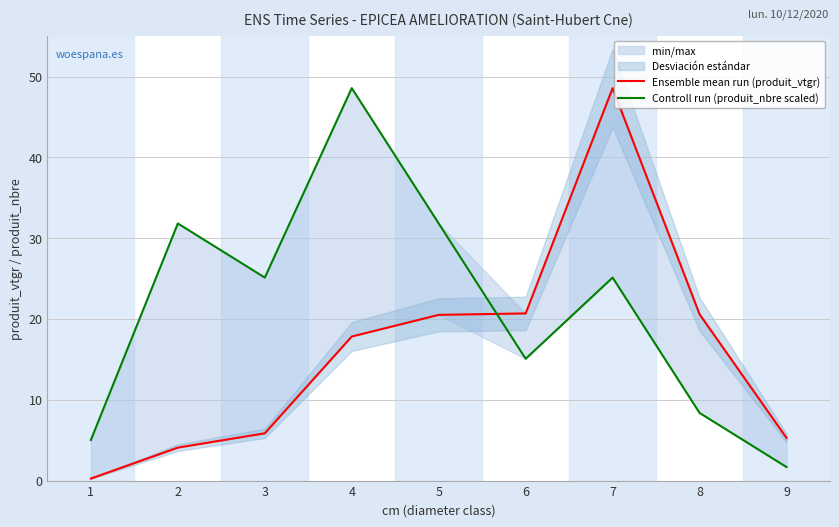

How many lines are shown in the chart?

2